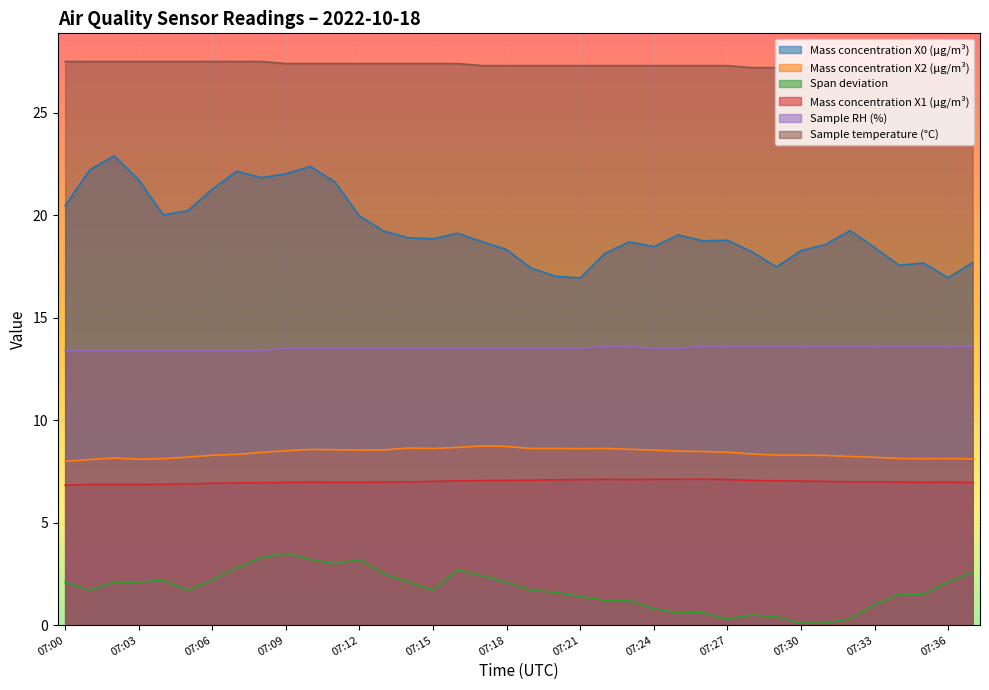

What is the difference between the second highest and minimum values in the Sample RH (%) series?

0.2